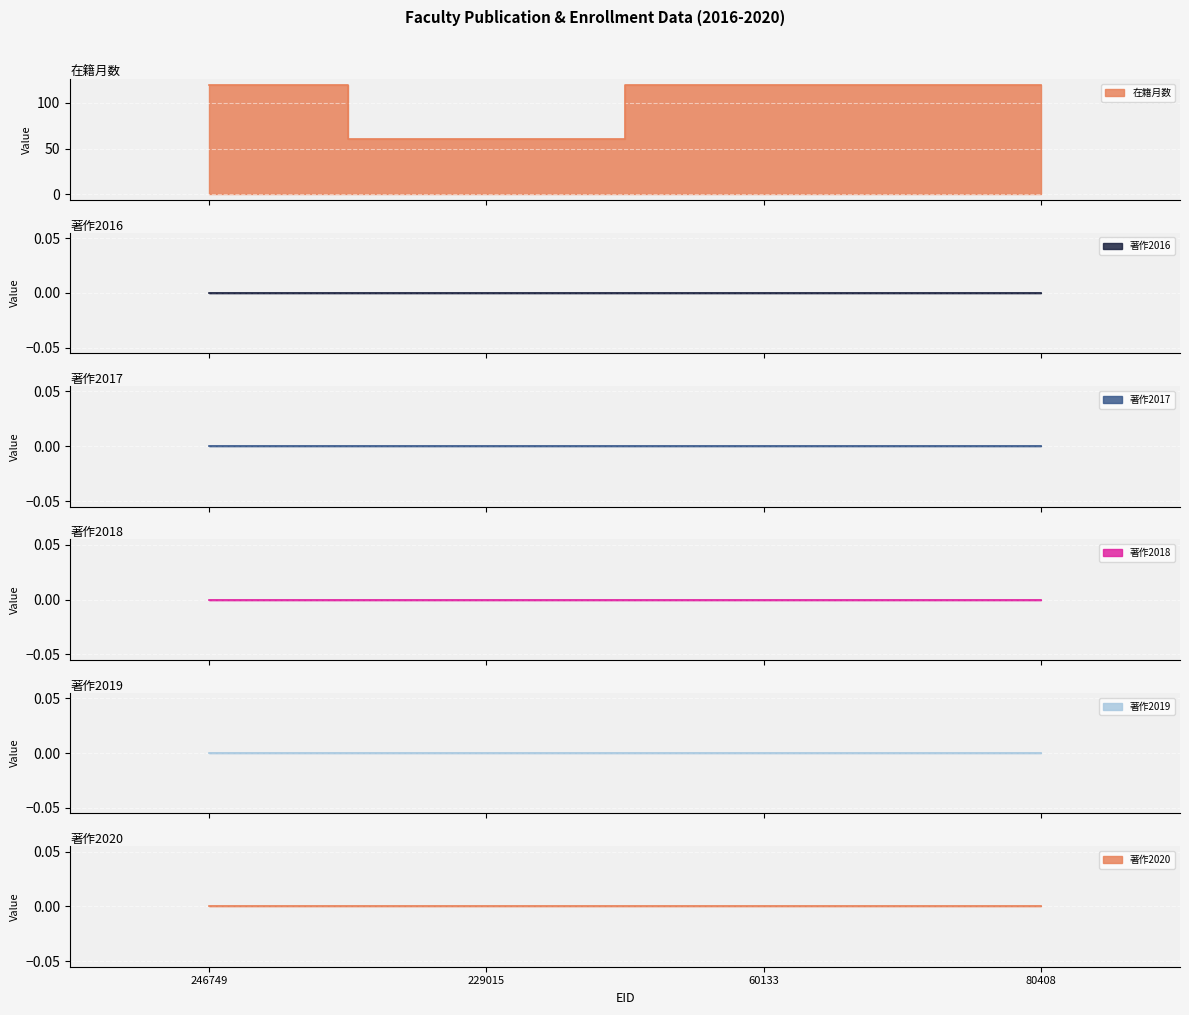

True or false: 著作2016 and 著作2017 cross at least once.

False